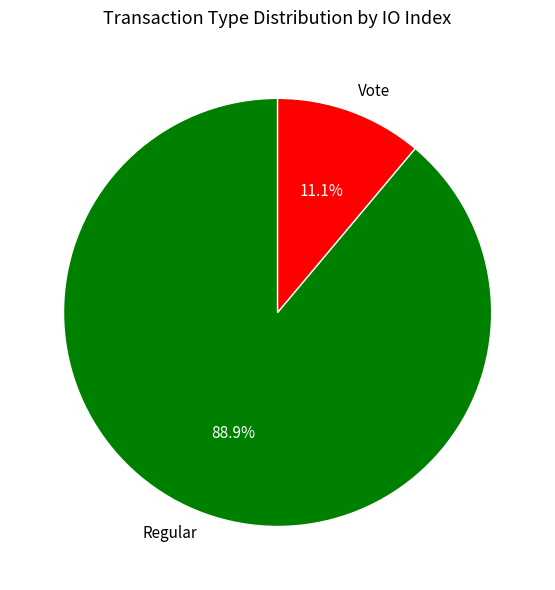

Which category has the smallest portion of the pie?

Vote